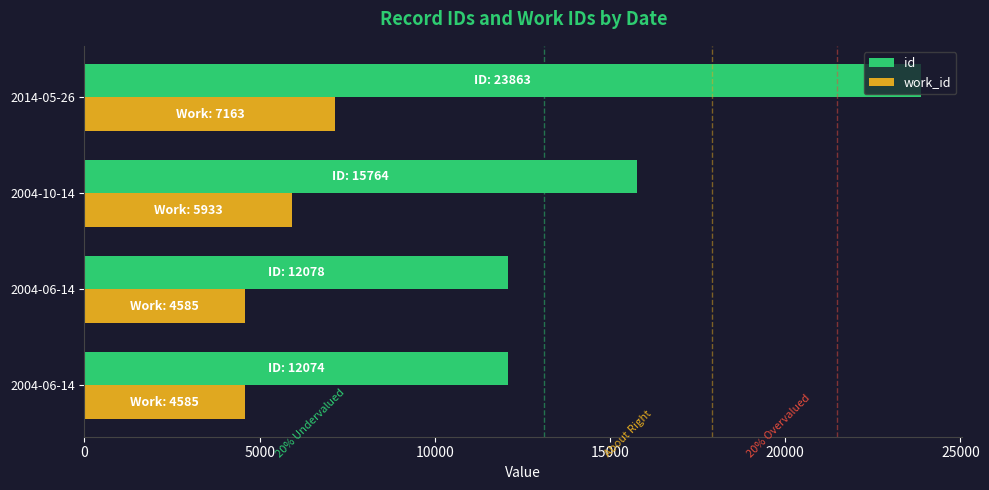

How many distinct data groups are displayed?

2